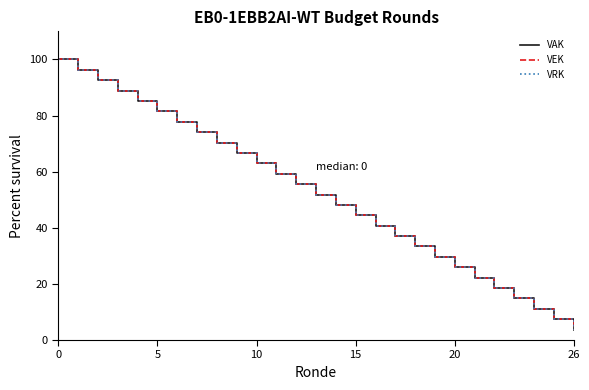

Is this an area chart (filled region under the line)?

No